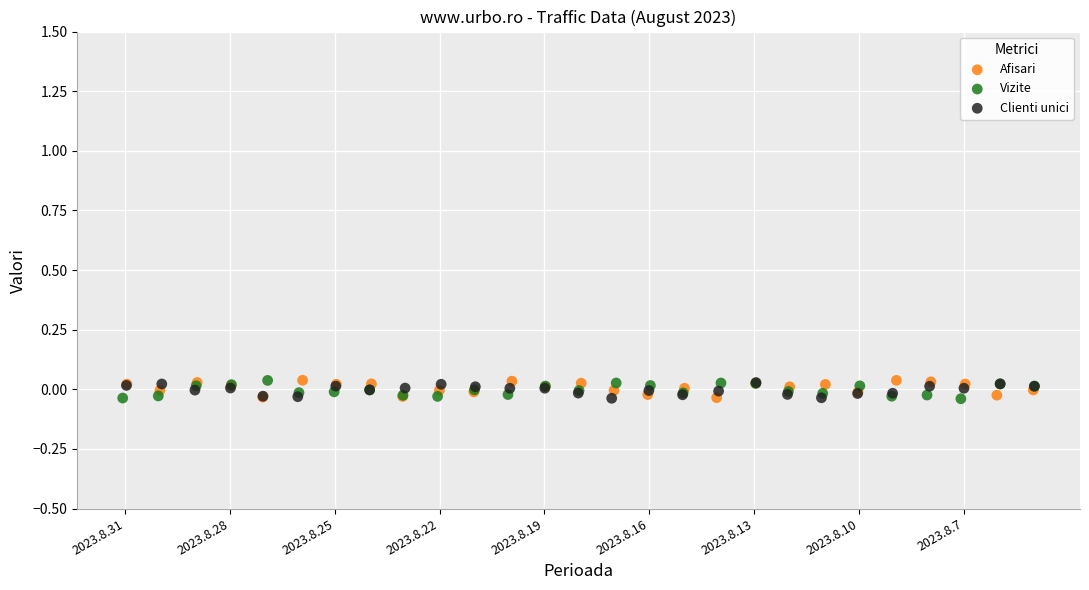

What are all the series names shown in the legend?

Afisari, Vizite, Clienti unici